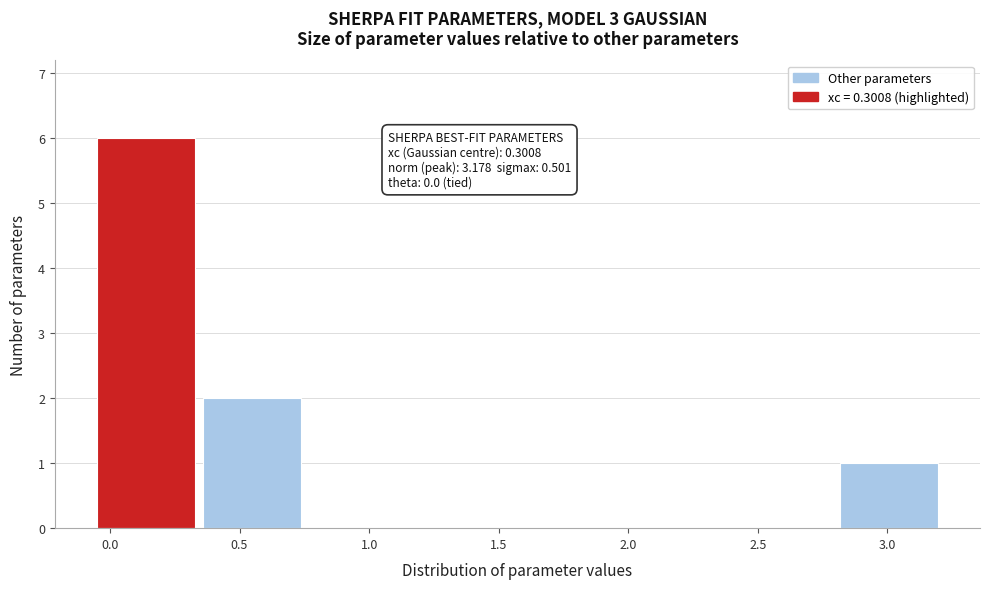

Over which range of the x-axis is the bar tallest?

-0.05 to 0.35